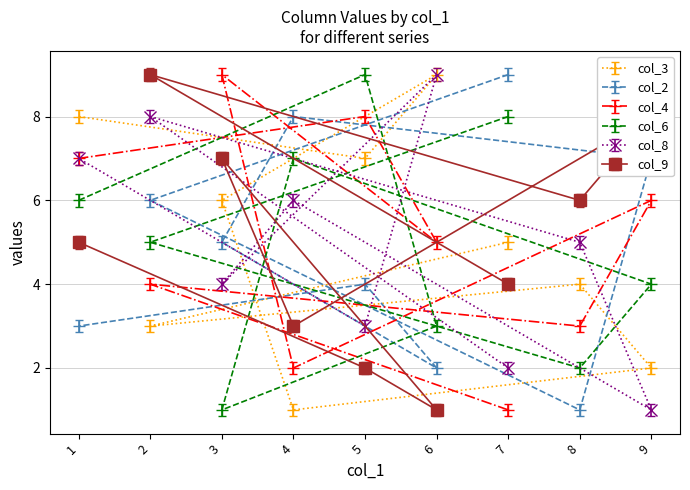

How many interior local peaks does the col_6 series have?

2